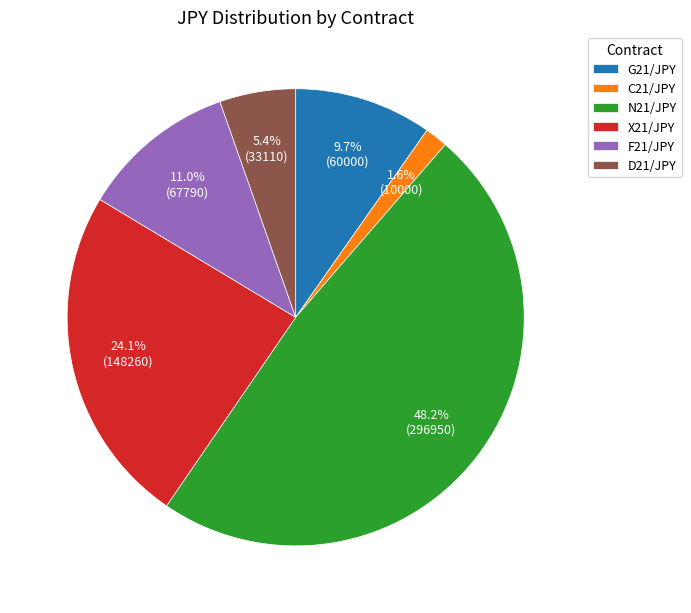

To the nearest percent, what is the average slice percentage?

17%